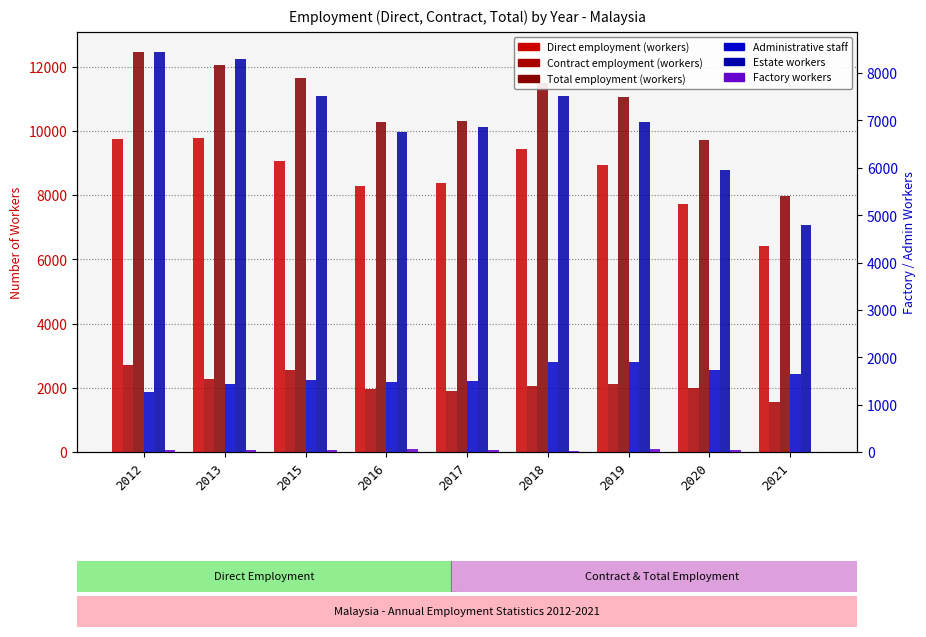

Is it true that Total employment (workers) equals 11059 at 2019?

True